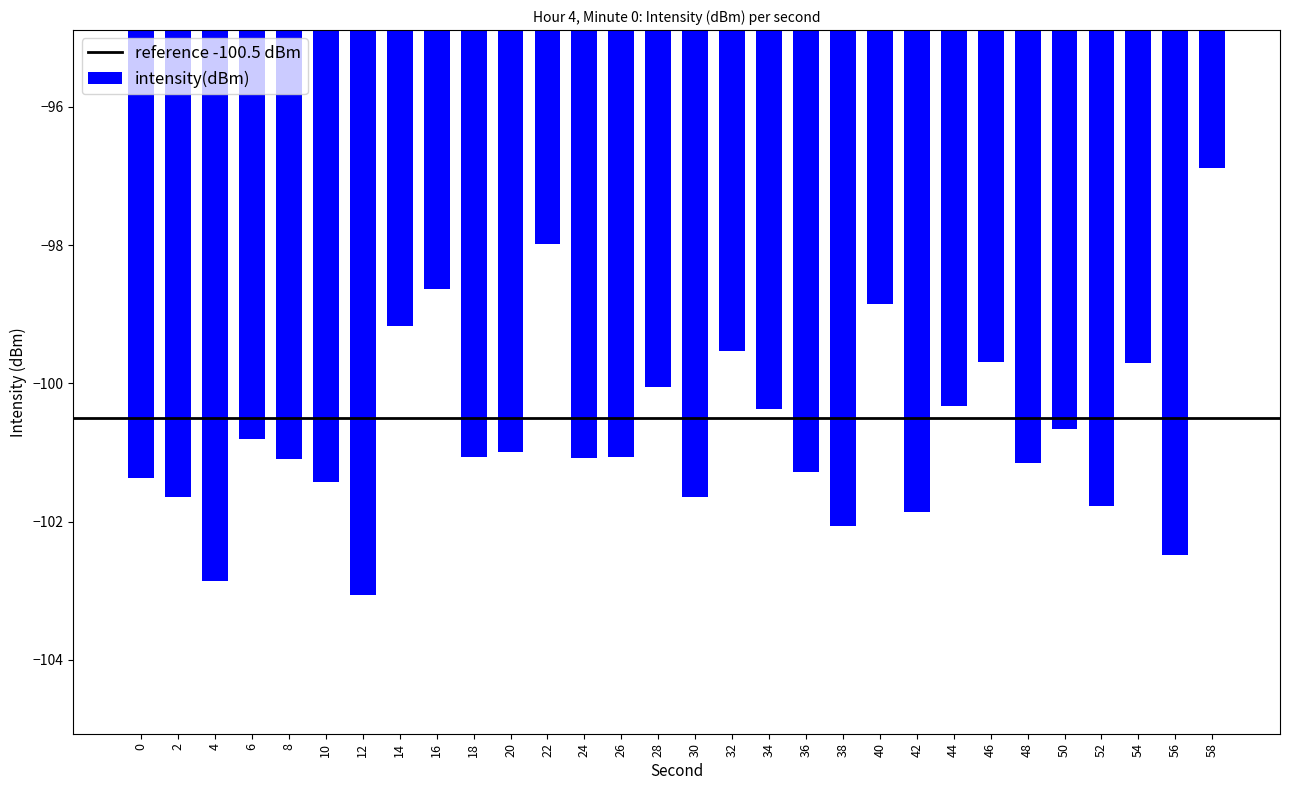

What is the value of the 20th bar from the left?

-102.1